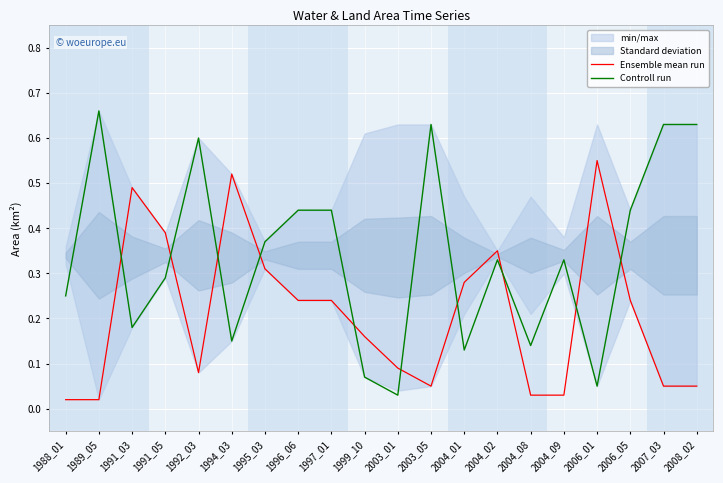

At 1989_05, list the series in order from smallest to largest.

Ensemble mean run, Controll run